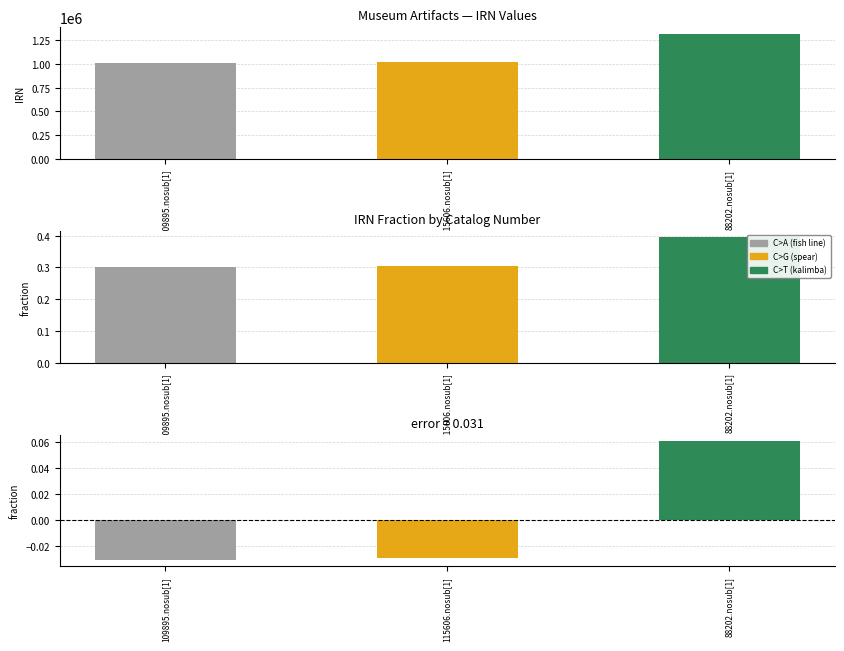

How many values in the IRN series are below 1016430?

1